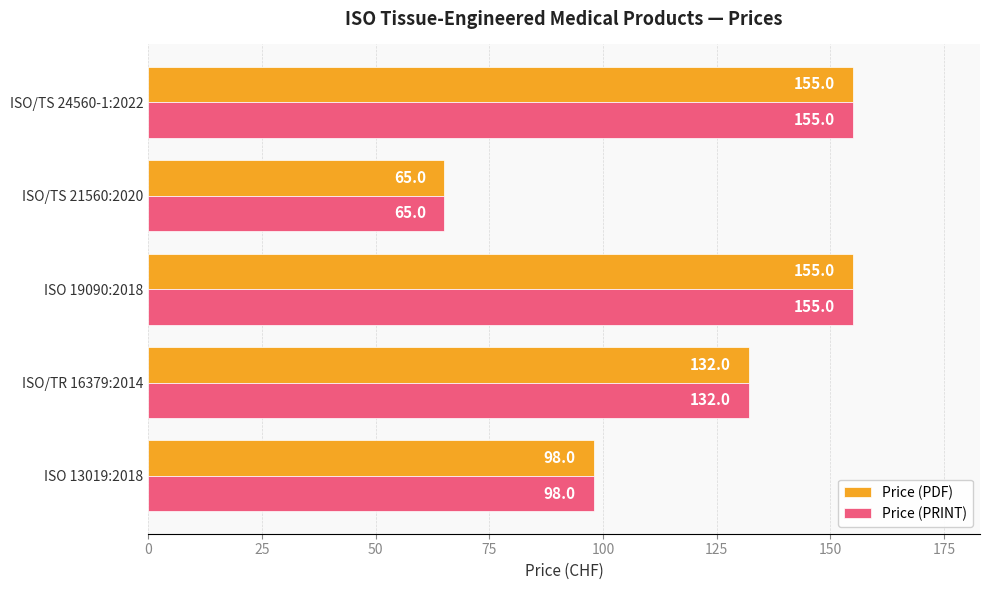

Is it true that Price (PRINT) equals 132 at ISO/TR 16379:2014?

True